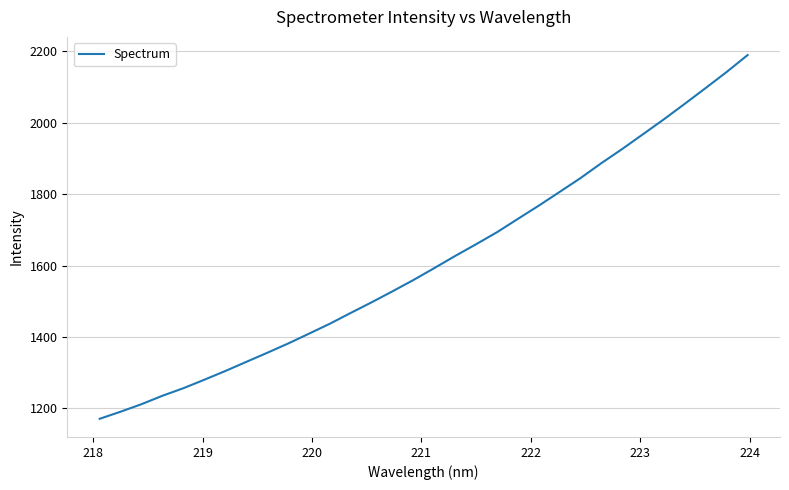

What is the greatest value displayed?

2189.2